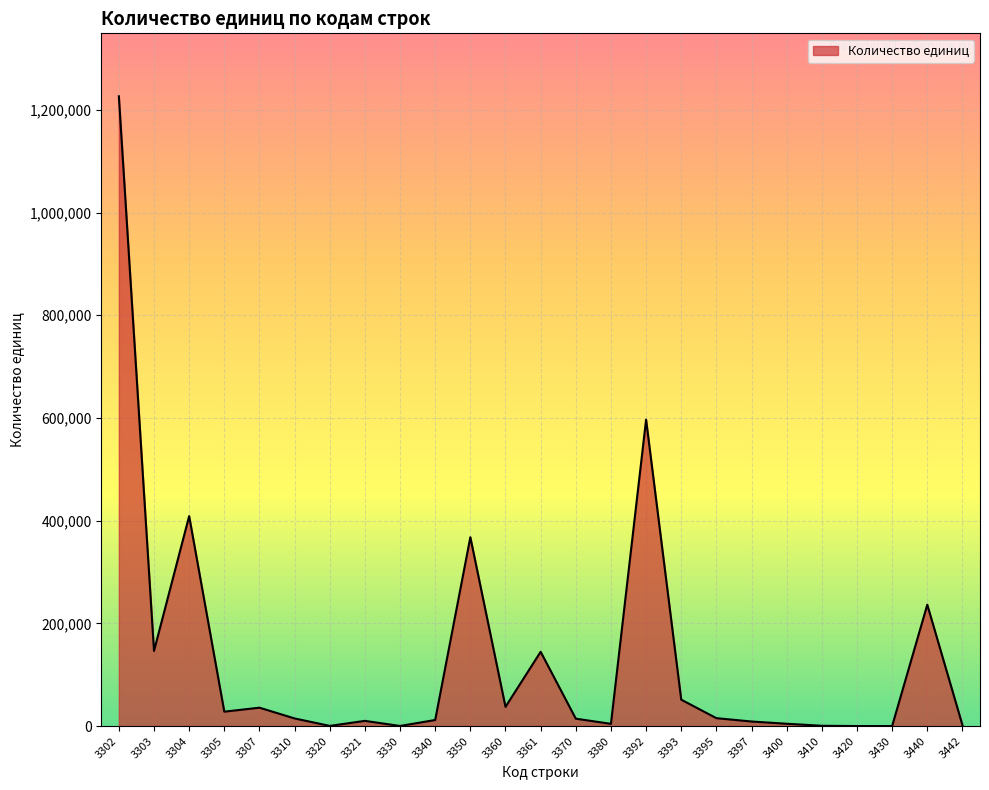

How many values are below 14831?

12